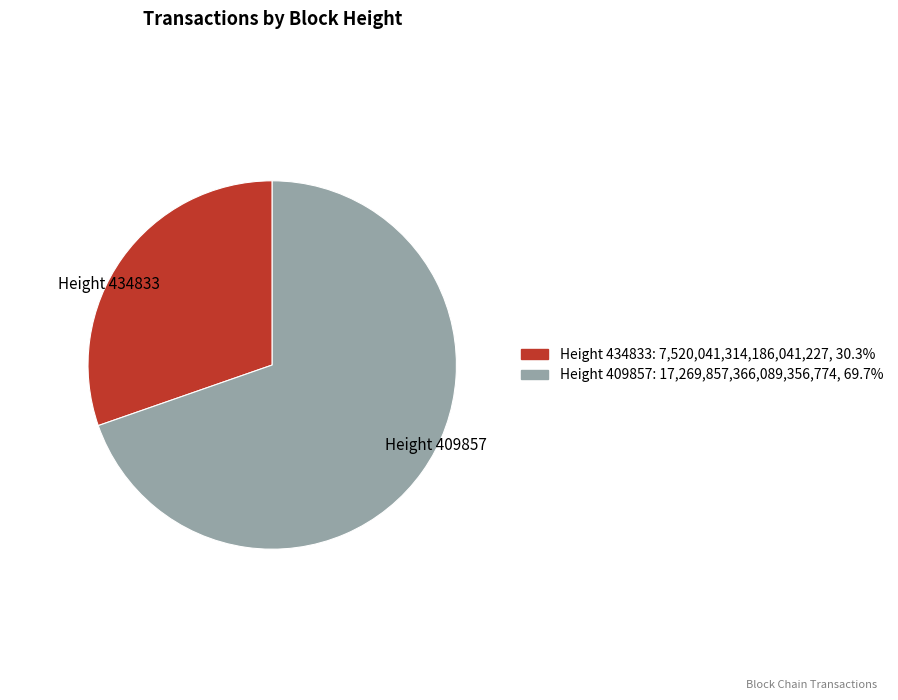

Count the number of slices in the pie.

2